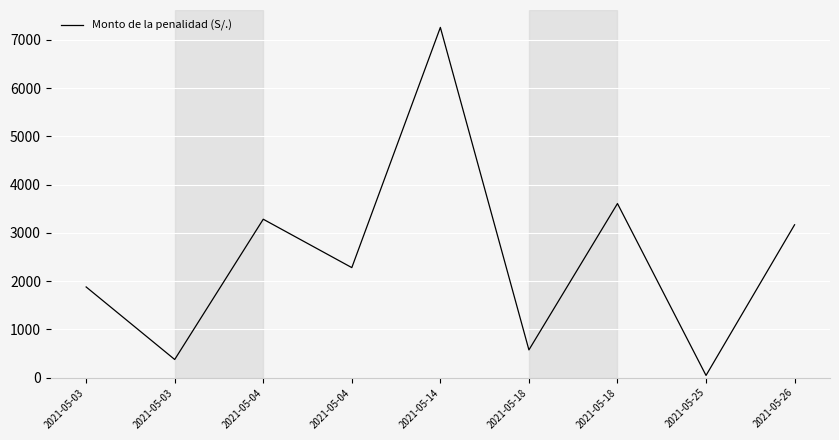

Where is the data nearest to the value 3652?

2021-05-18